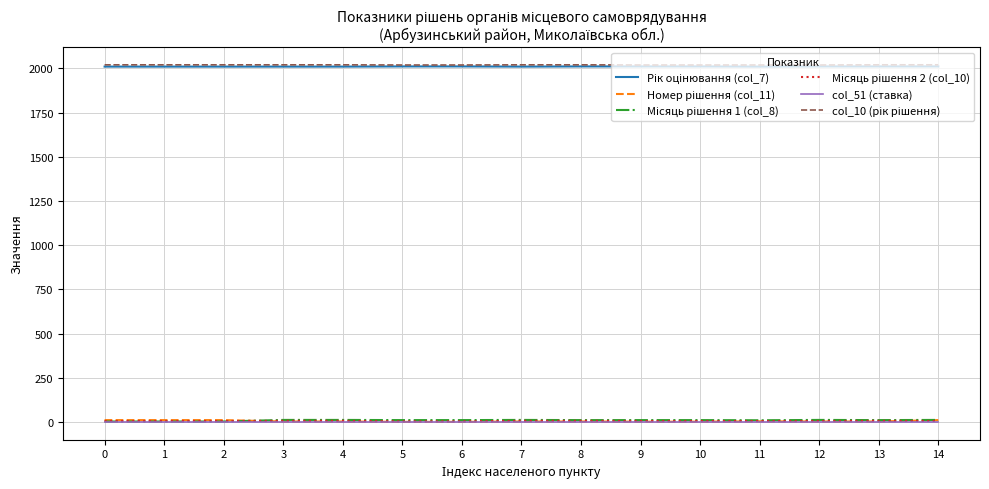

At which category does Місяць рішення 1 (col_8) reach its first local peak?

7